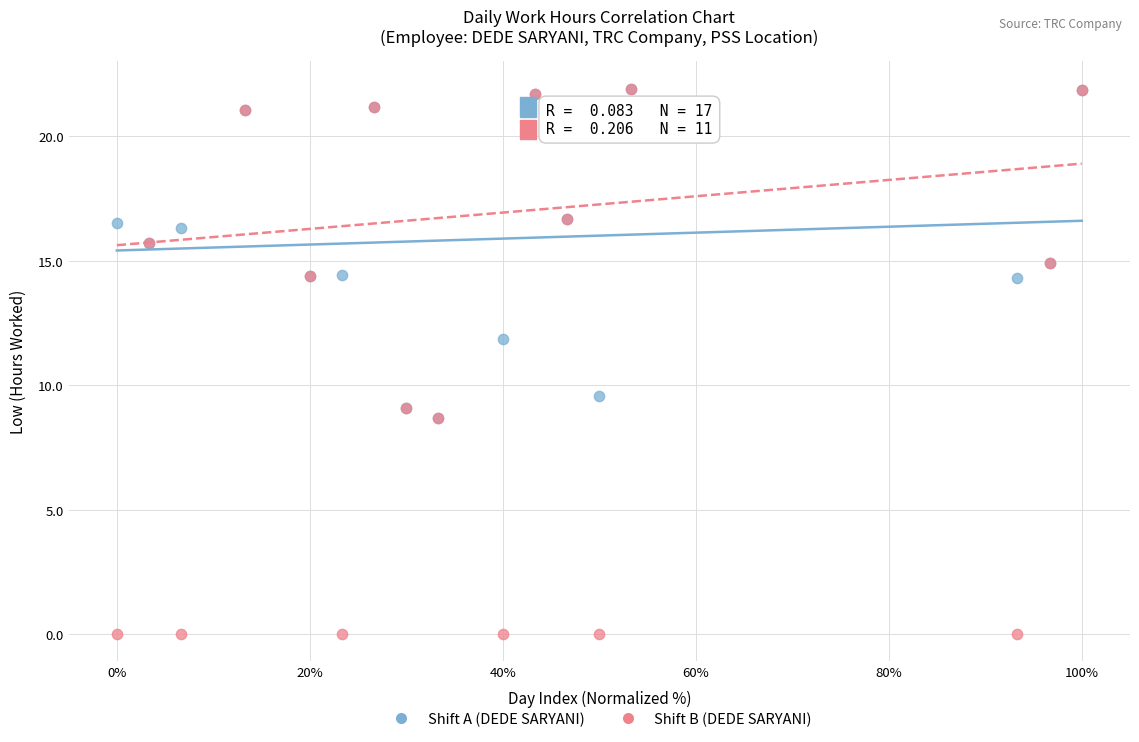

Which series contains the lowest Y value?

Shift B (DEDE SARYANI)